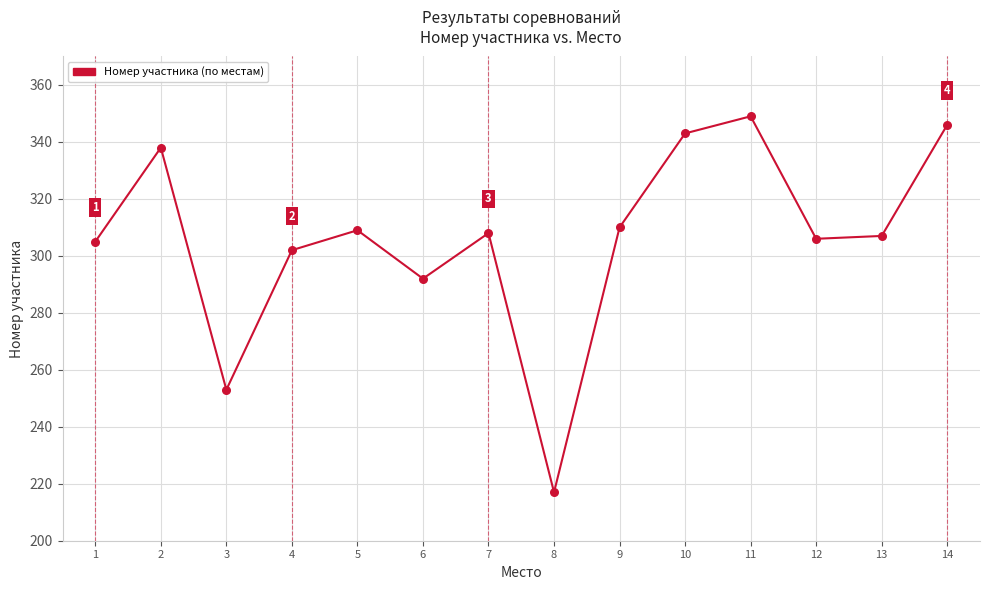

What is the ratio of the value at 9 to the value at 10?

0.9